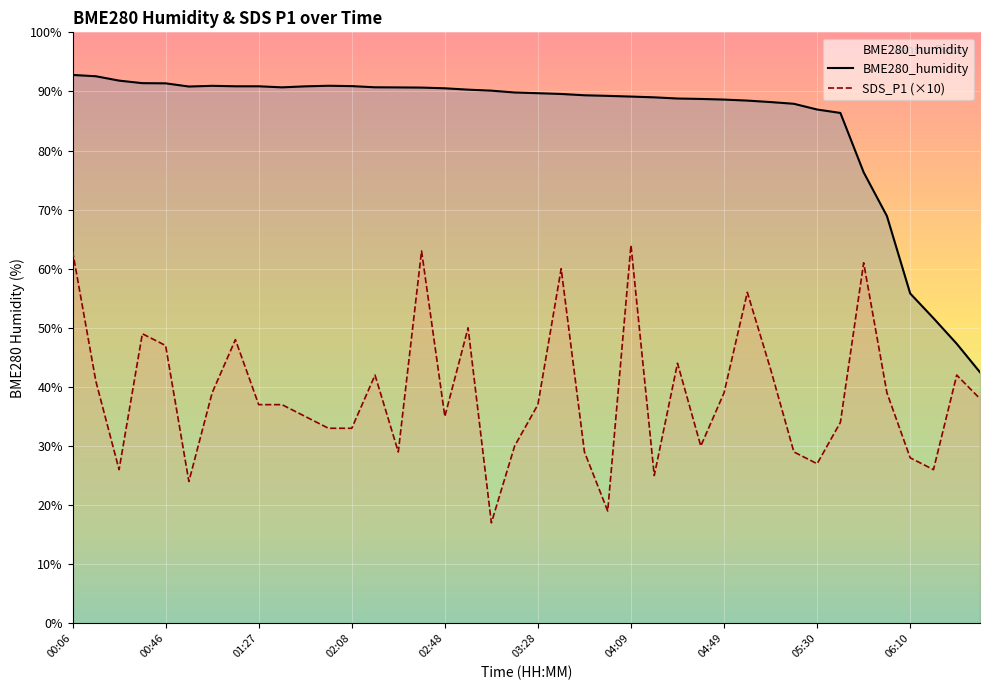

What is the label of the 40th point from the right?

00:06